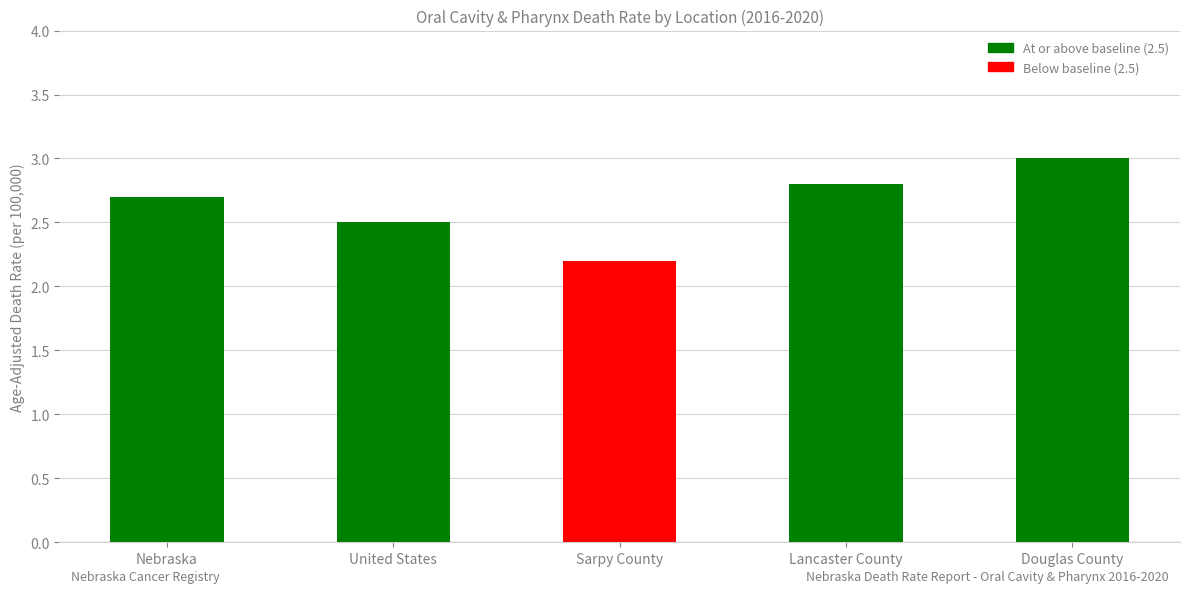

List the labels in order of value, smallest first.

Sarpy County, United States, Nebraska, Lancaster County, Douglas County